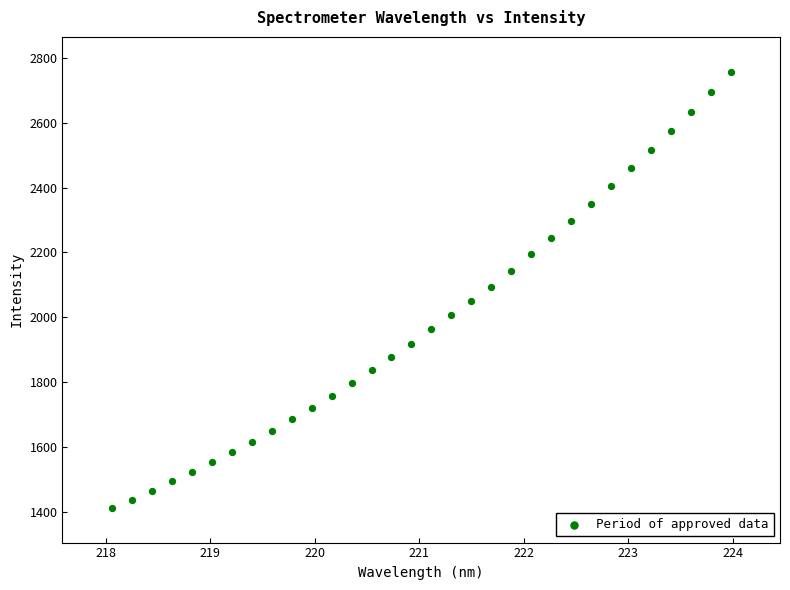

What is the range of Y values (max minus min)?

1345.3